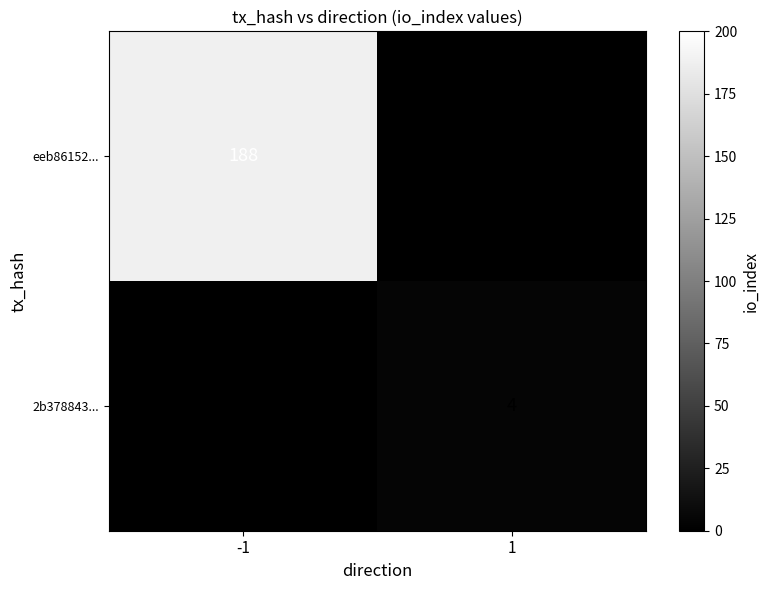

What is the sum of the 2b378843... values at 1 and -1?

4